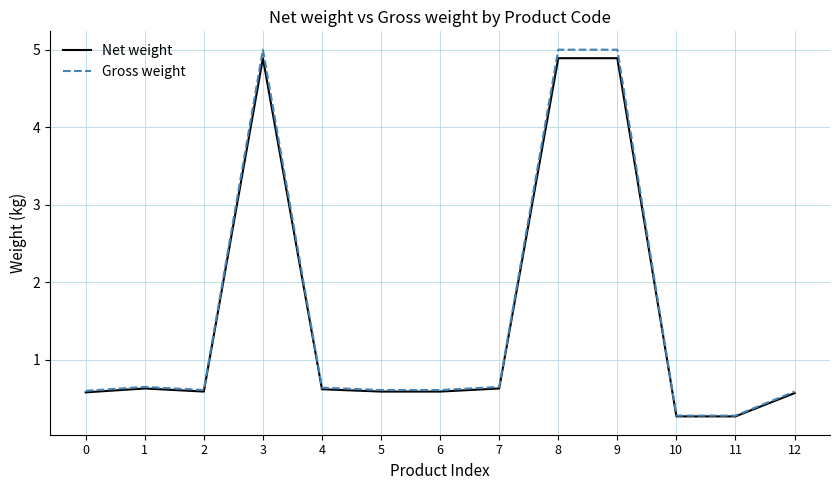

What is the average value of the Net weight series?

1.5